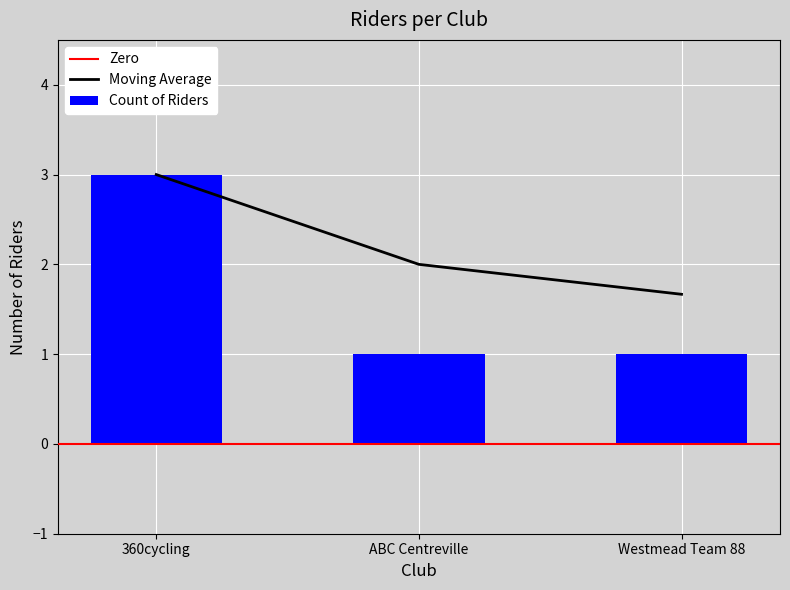

Which has a higher value, 360cycling or Westmead Team 88?

360cycling